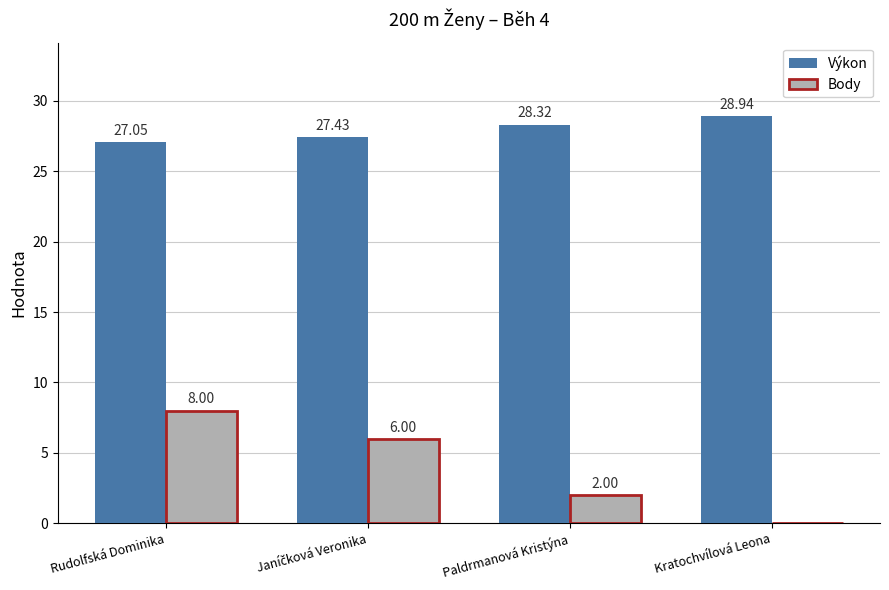

Which series has the largest total across all categories?

Výkon